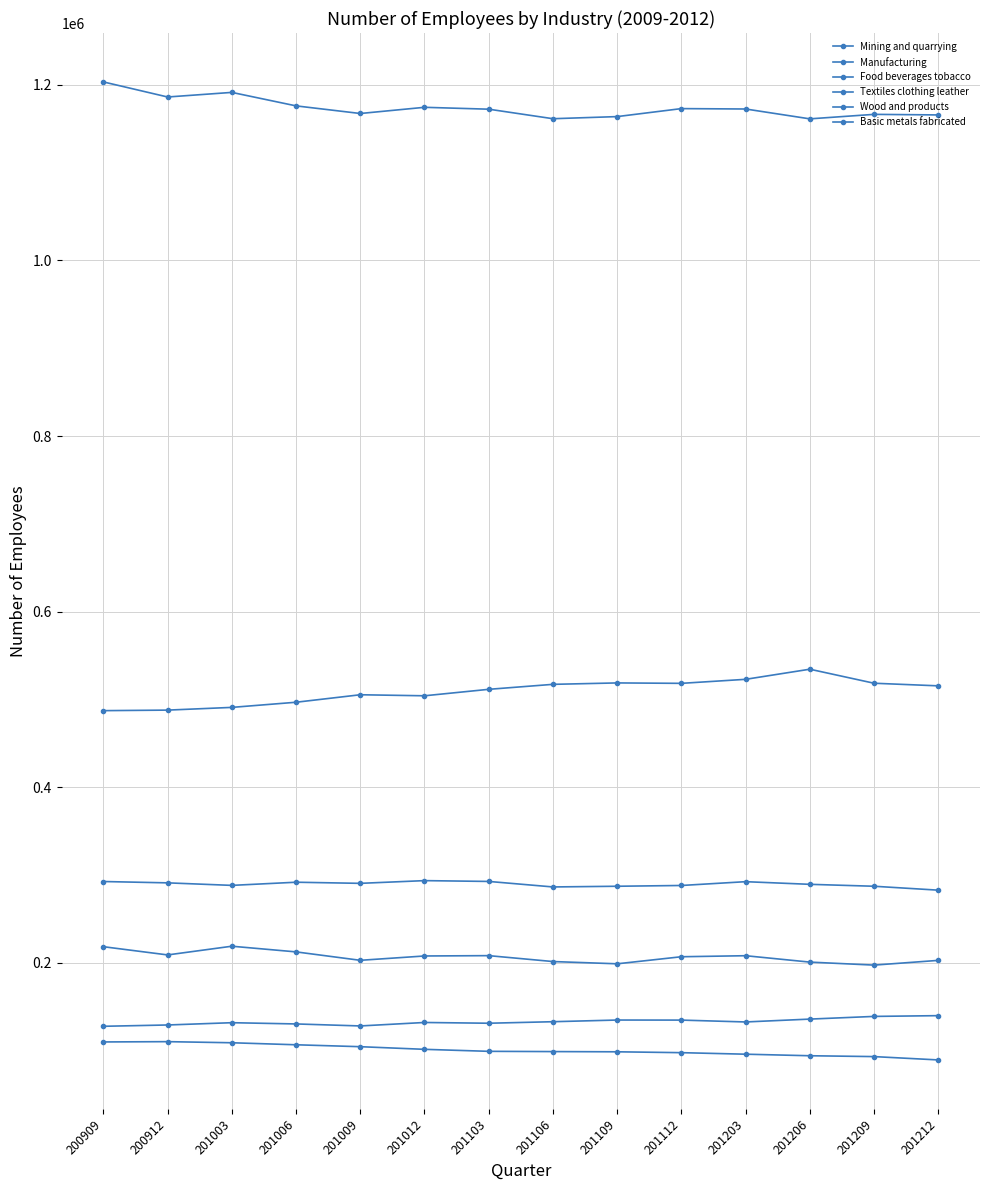

How many lines are shown in the chart?

6